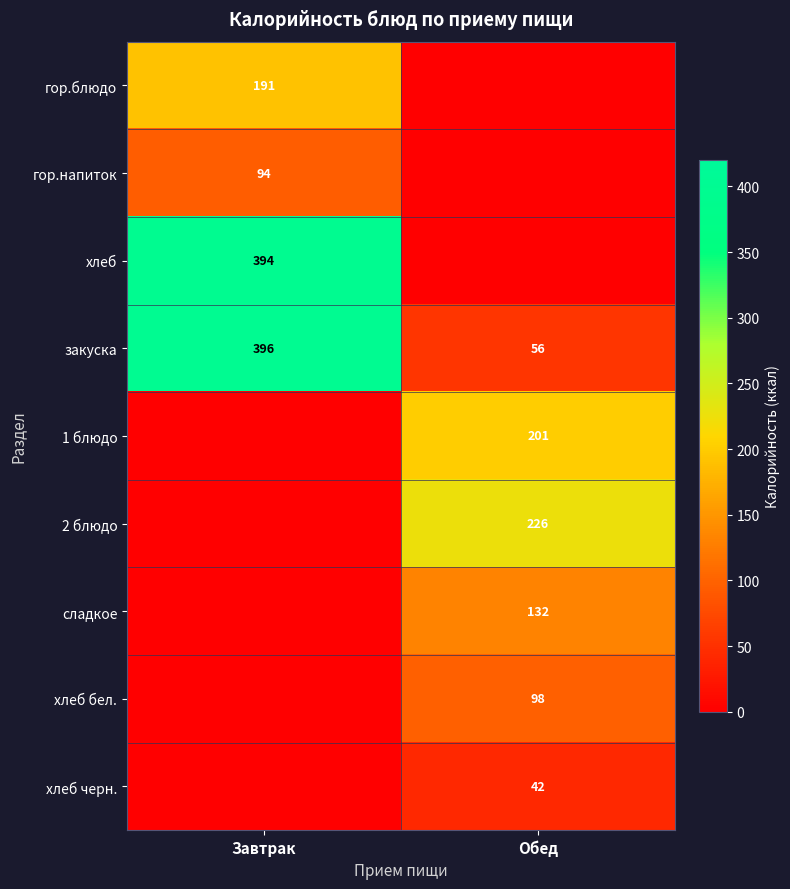

What is the average value of the закуска series?

226